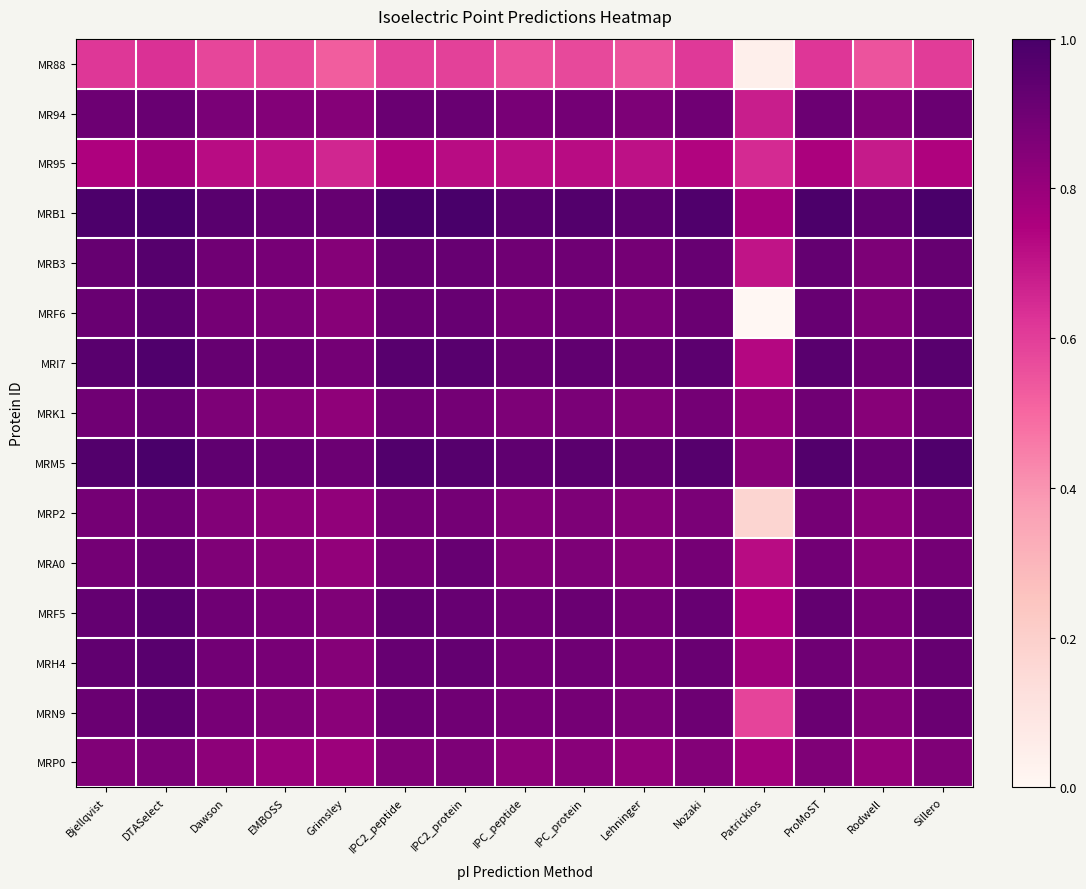

What is the spread (max minus min) of values at IPC_protein?

0.4